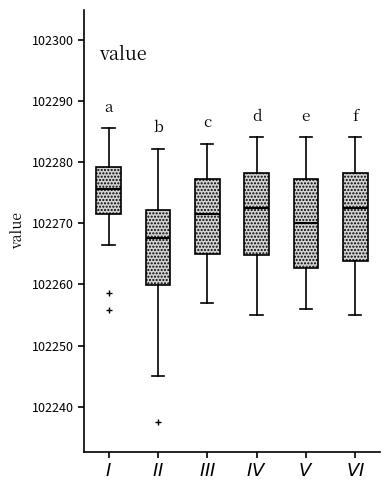

Which box has the lowest median line?

$II$